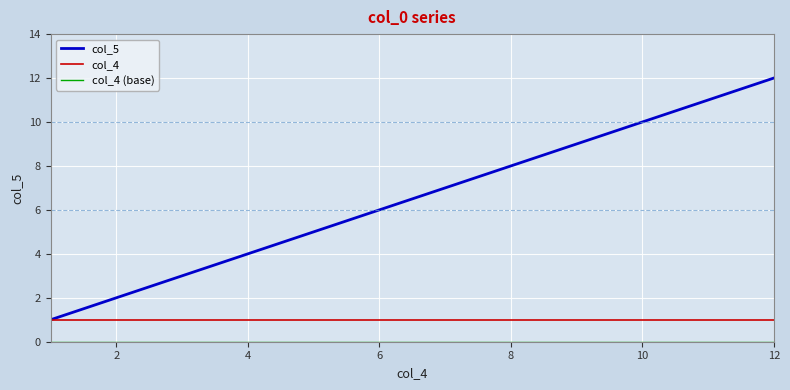

Which series has the largest total across all categories?

col_5